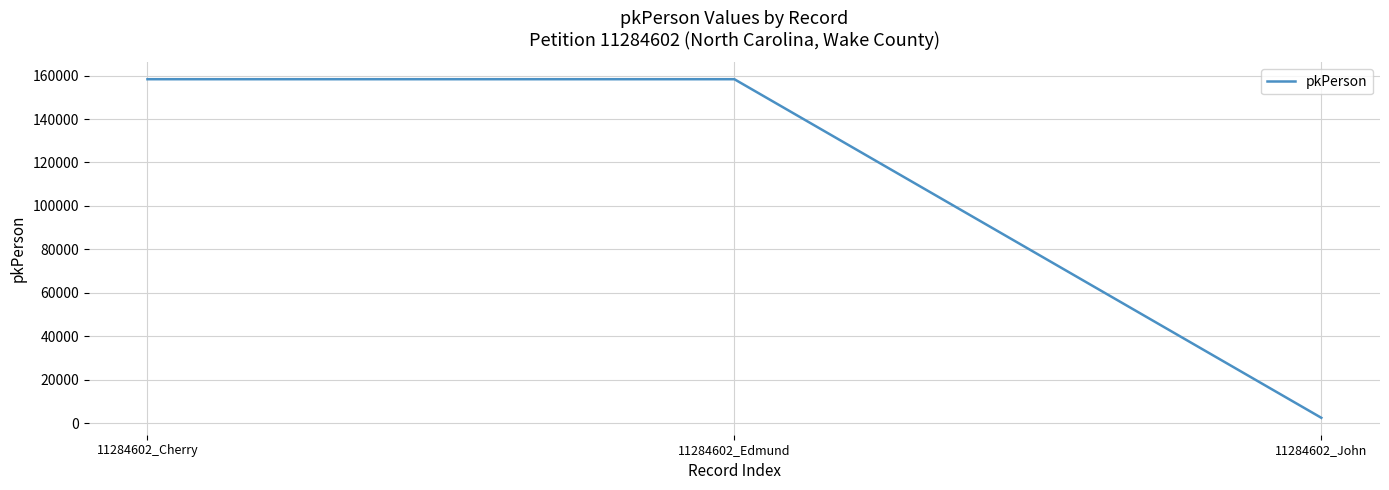

Which label corresponds to the smallest value in the chart?

11284602_John